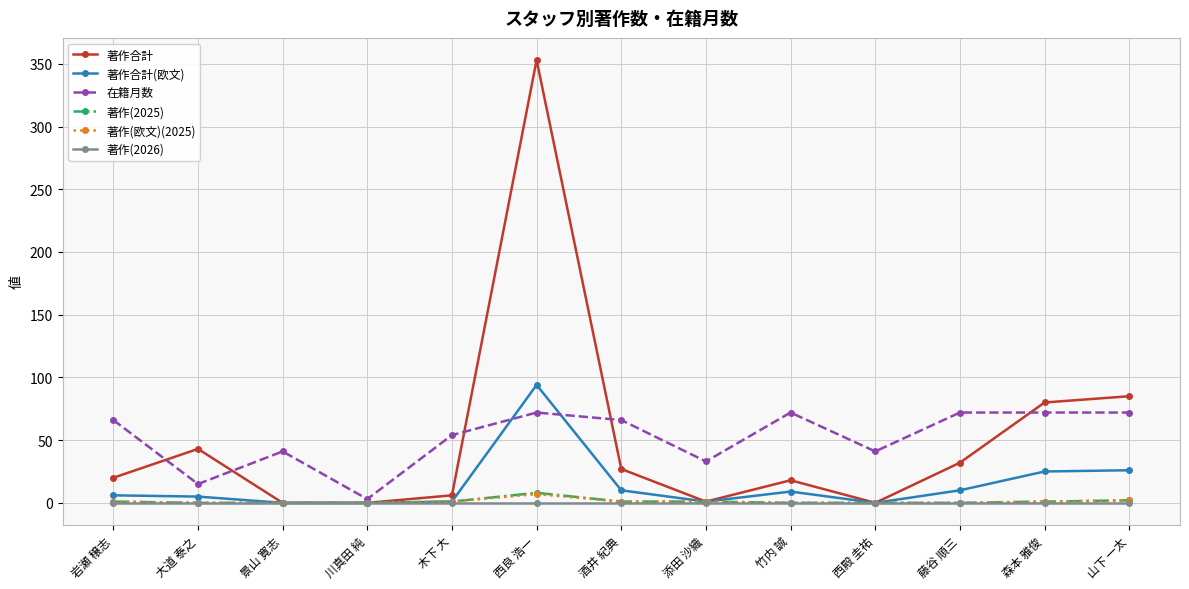

True or false: 著作合計 has more than 2 interior local peaks.

True